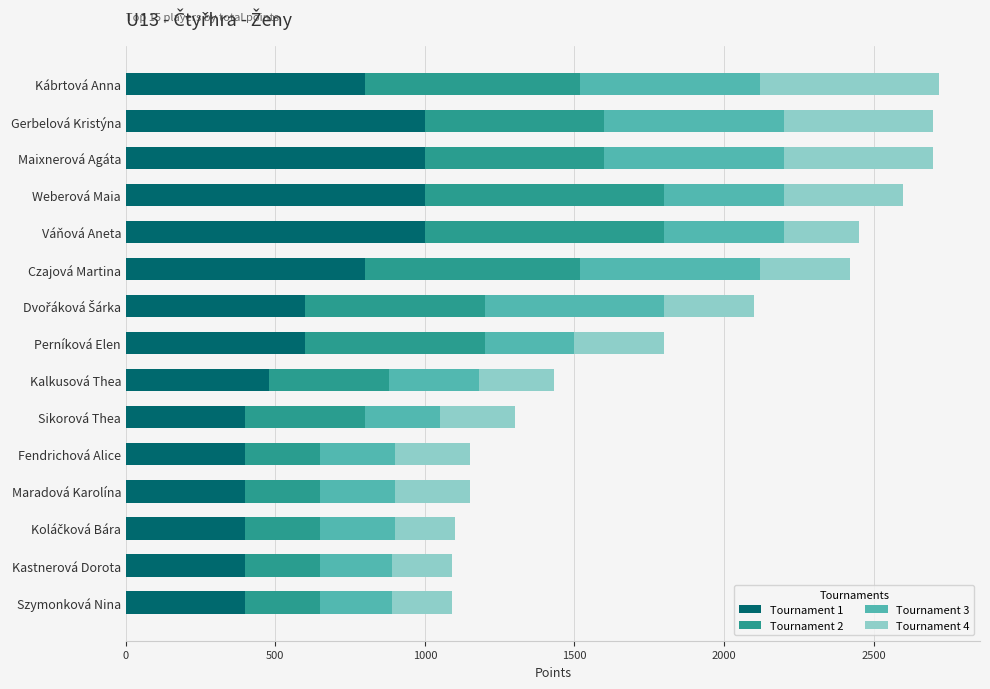

True or false: Tournament 1 has a value of 1722 at Gerbelová Kristýna.

False